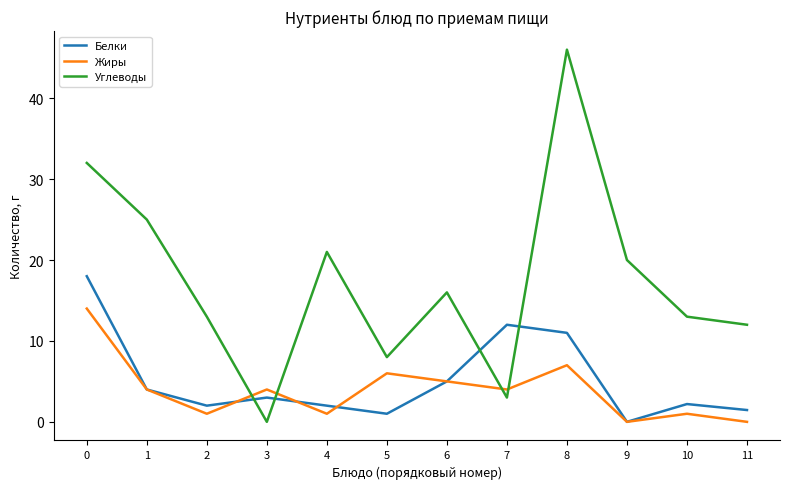

The Углеводы series shows 4.6 at 7. True or false?

False